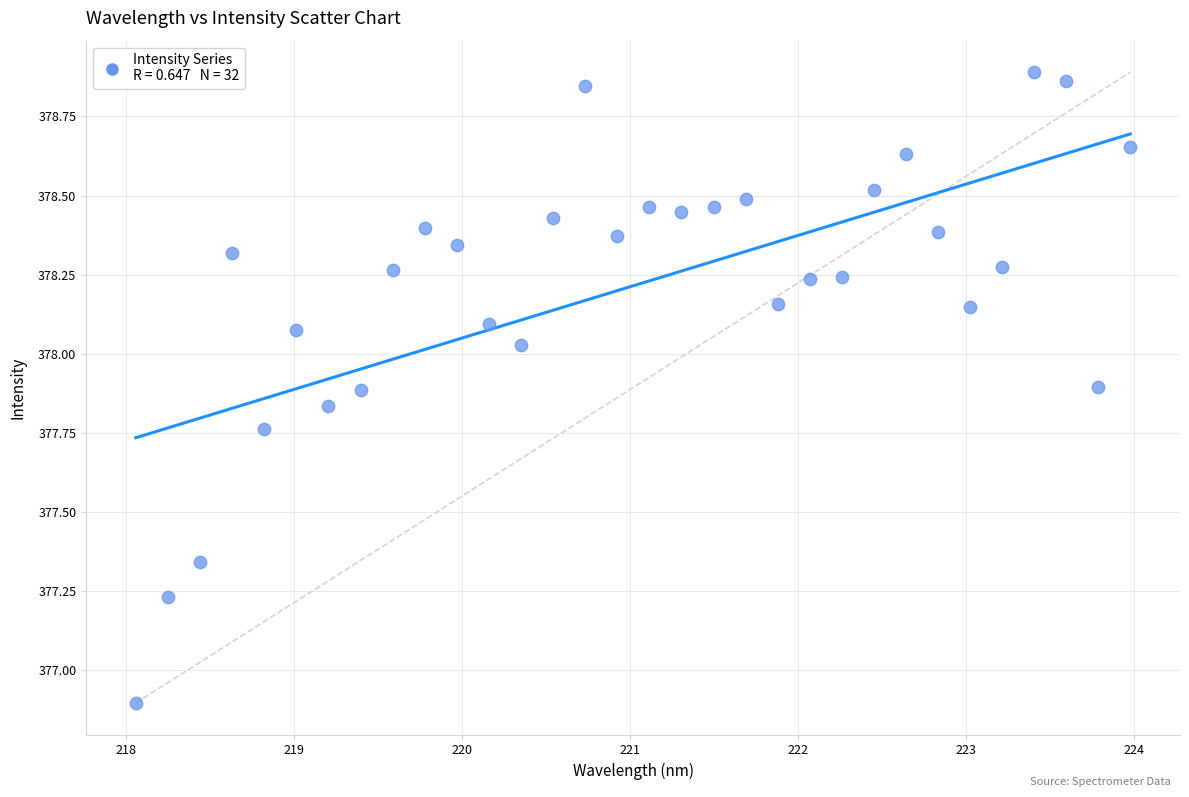

What Y value in the scatter plot is closest to 377?

376.9